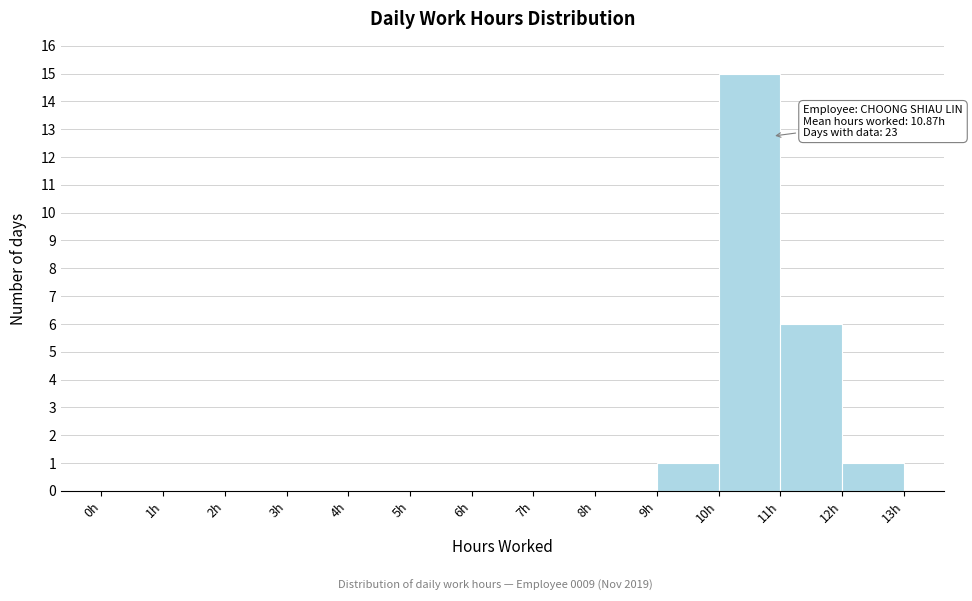

Which range on the x-axis has the tallest bar?

10 to 11